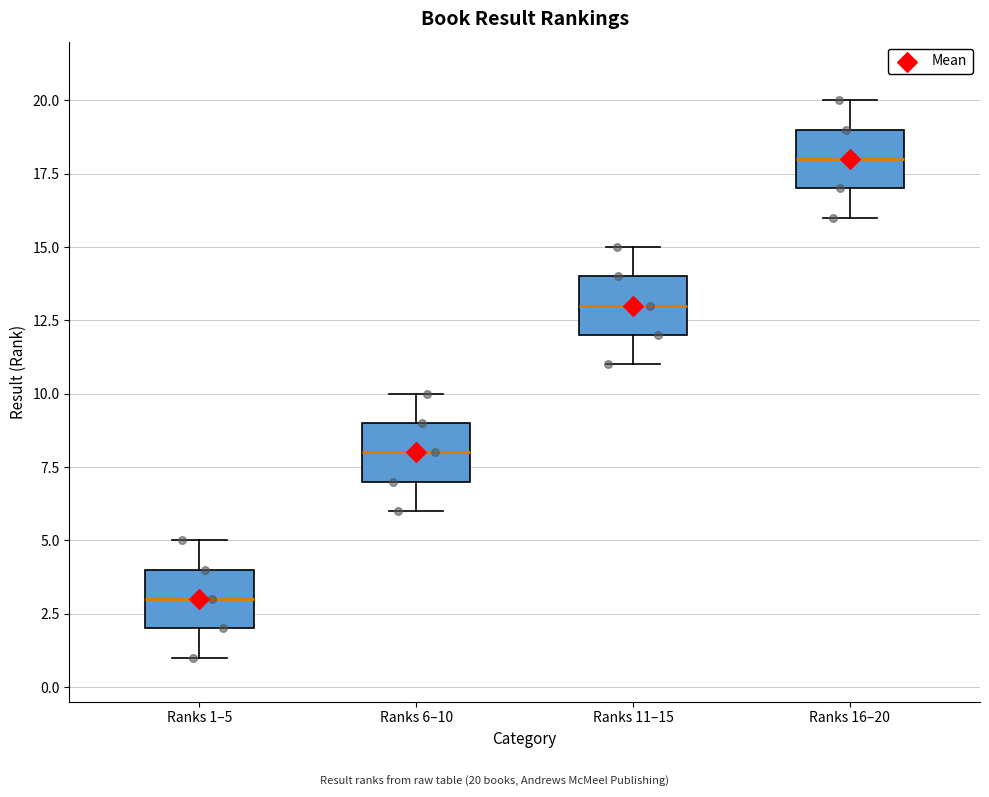

Reading left to right, read every box against the y-axis: the position of its median line, the range the box covers, and the ends of its whiskers. The values are not printed on the chart, so give them approximately, as read against the axis.

Ranks 1–5: median 3, box 2 to 4, whiskers 1 to 5
Ranks 6–10: median 8, box 7 to 9, whiskers 6 to 10
Ranks 11–15: median 13, box 12 to 14, whiskers 11 to 15
Ranks 16–20: median 18, box 17 to 19, whiskers 16 to 20